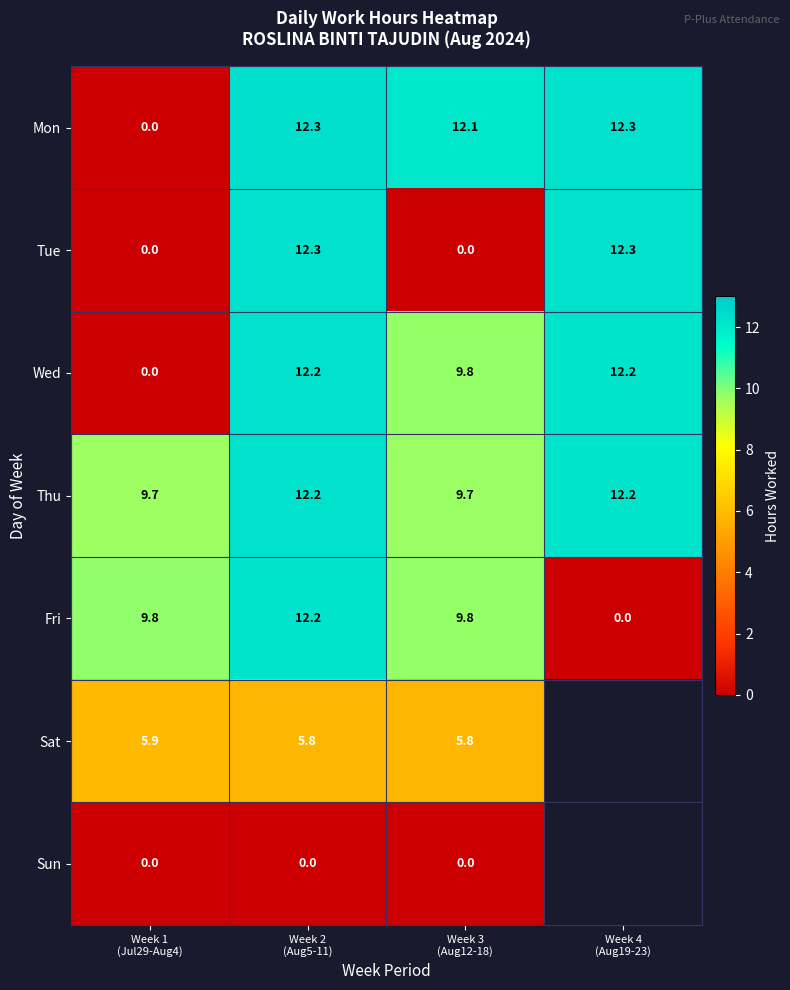

What is the difference between the maximum and second lowest values in the Thu series?

2.5